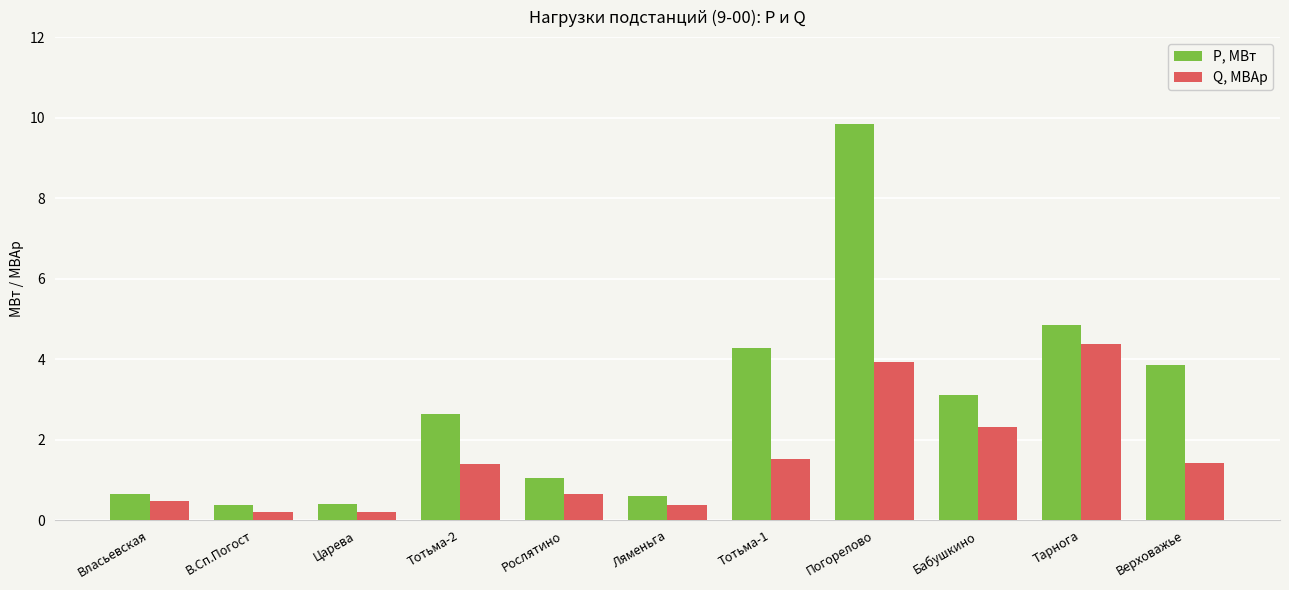

What is the difference between the Q, МВАр values at В.Сп.Погост and Ляменьга?

0.2